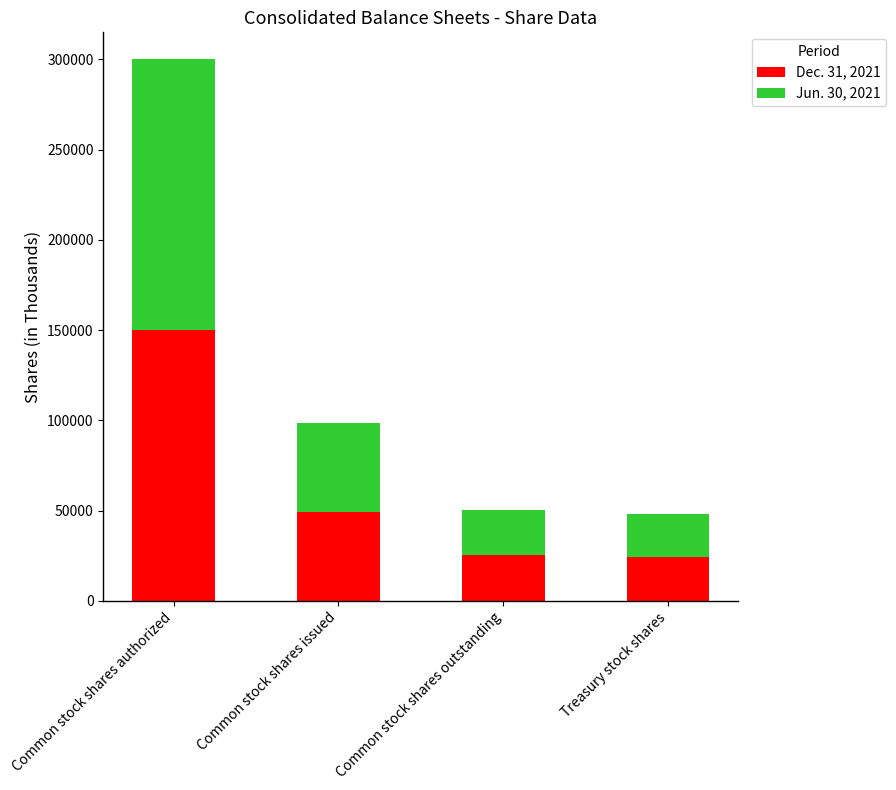

How many data points in Dec. 31, 2021 are less than 49336?

2